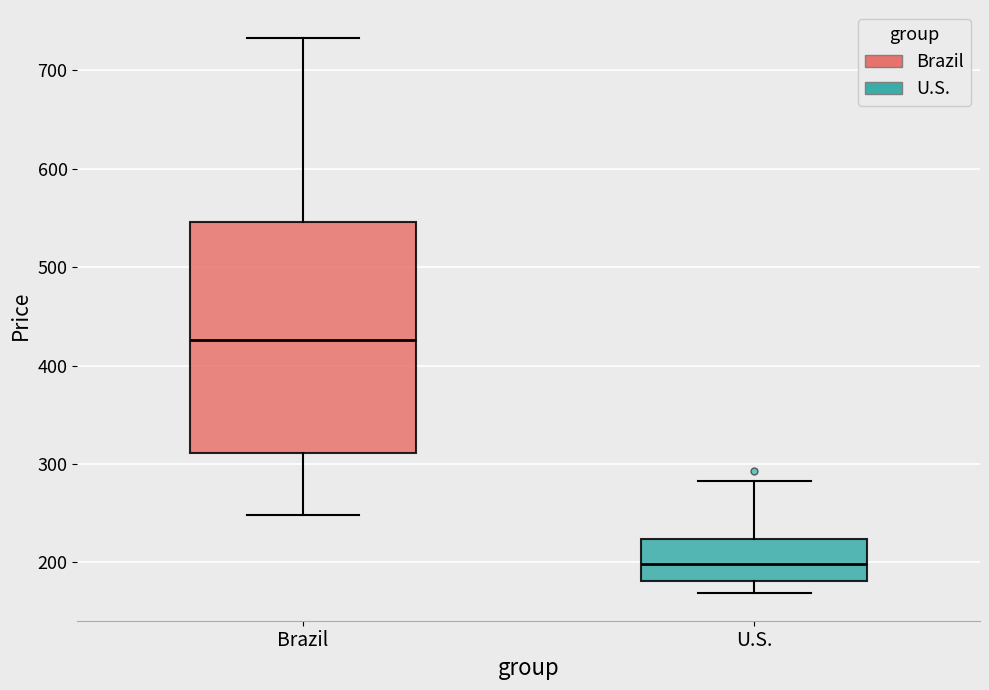

Reading left to right, read every box against the y-axis: the position of its median line, the range the box covers, and the ends of its whiskers. The values are not printed on the chart, so give them approximately, as read against the axis.

Brazil: median 430, box 310 to 550, whiskers 250 to 730
U.S.: median 200, box 180 to 220, whiskers 170 to 280